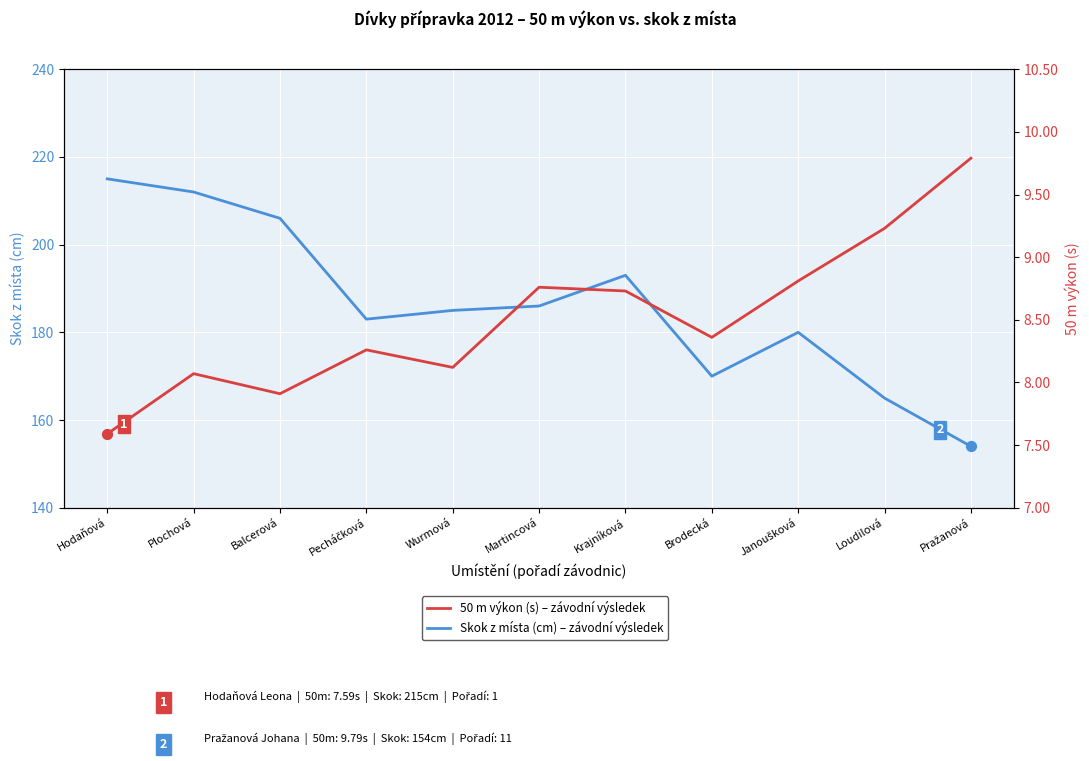

At which category is the sum across all series the highest?

Hodaňová